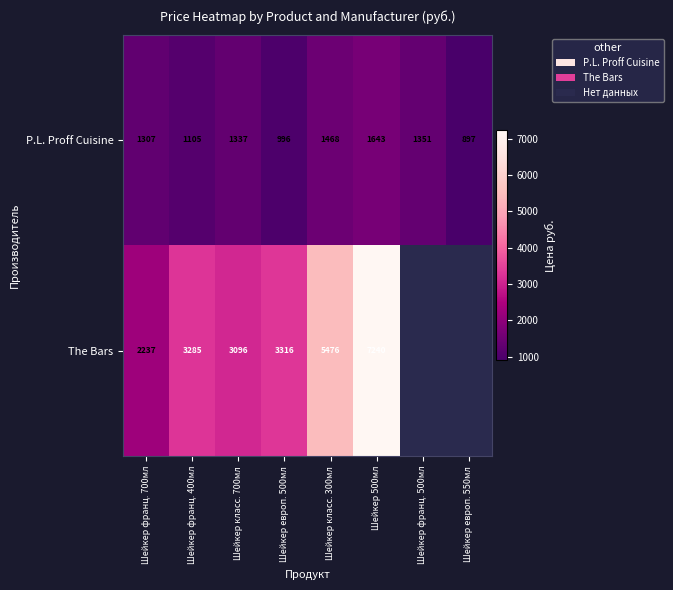

Which category has the lowest value in the P.L. Proff Cuisine series?

Шейкер европ. 550мл